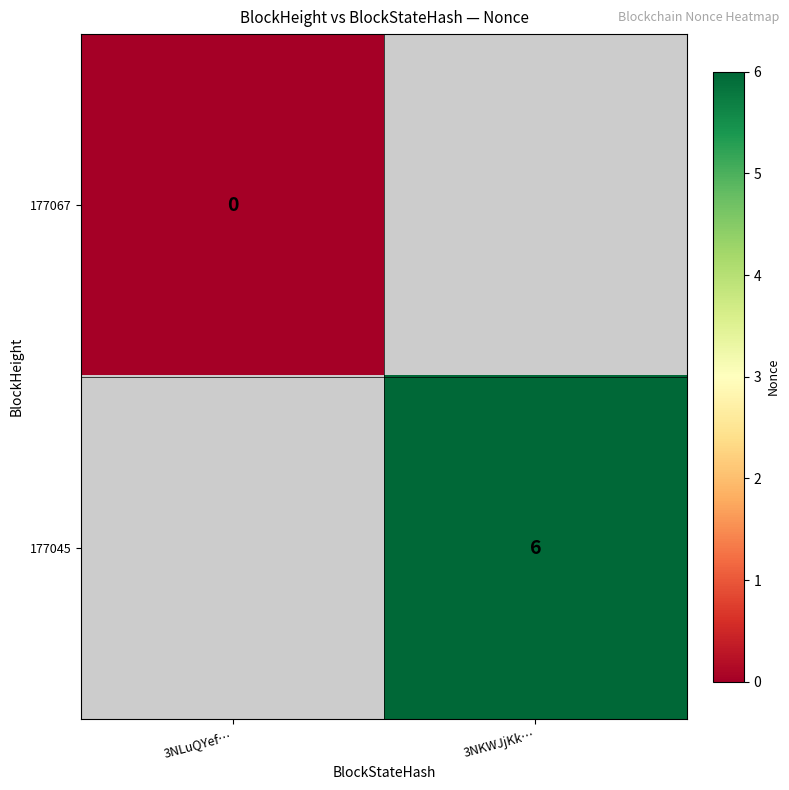

The value of 177045 at 3NKWJjKk… is 6. True or false?

True